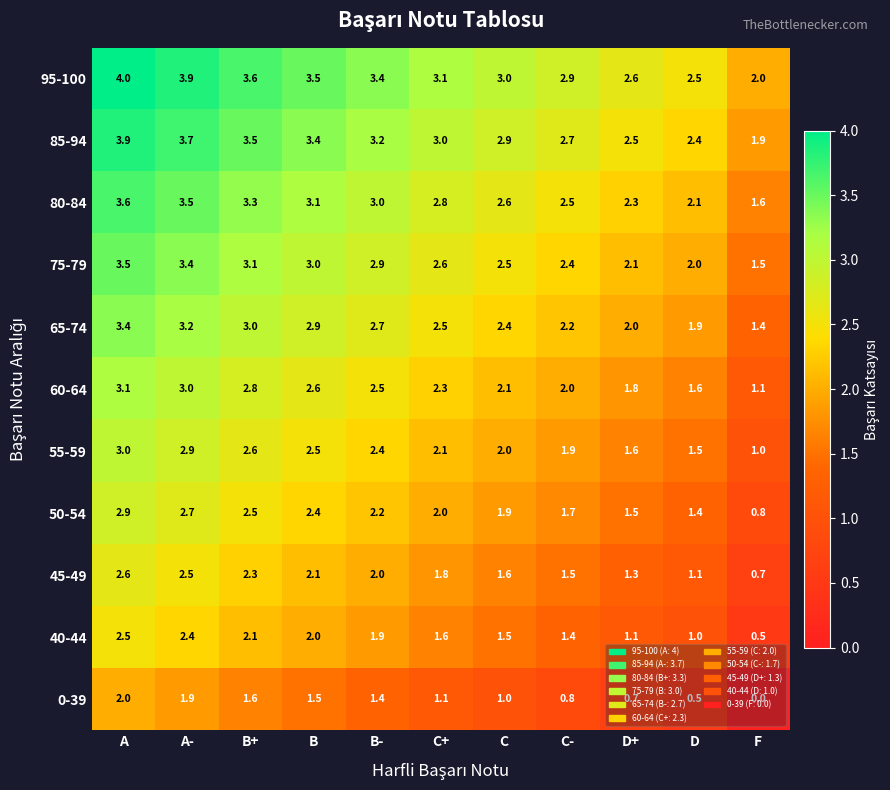

Rank the series at B- from lowest to highest value.

0-39, 40-44, 45-49, 50-54, 55-59, 60-64, 65-74, 75-79, 80-84, 85-94, 95-100